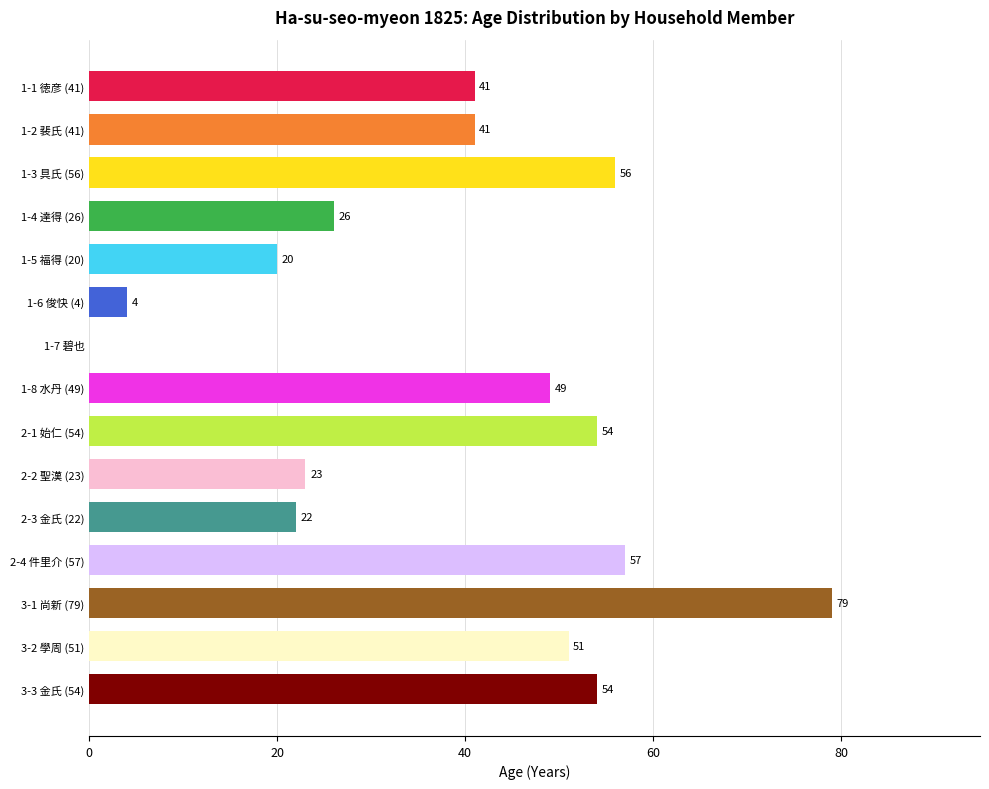

What is the change in value from 2-2 聖漢 (23) to 3-1 尚新 (79)?

+56